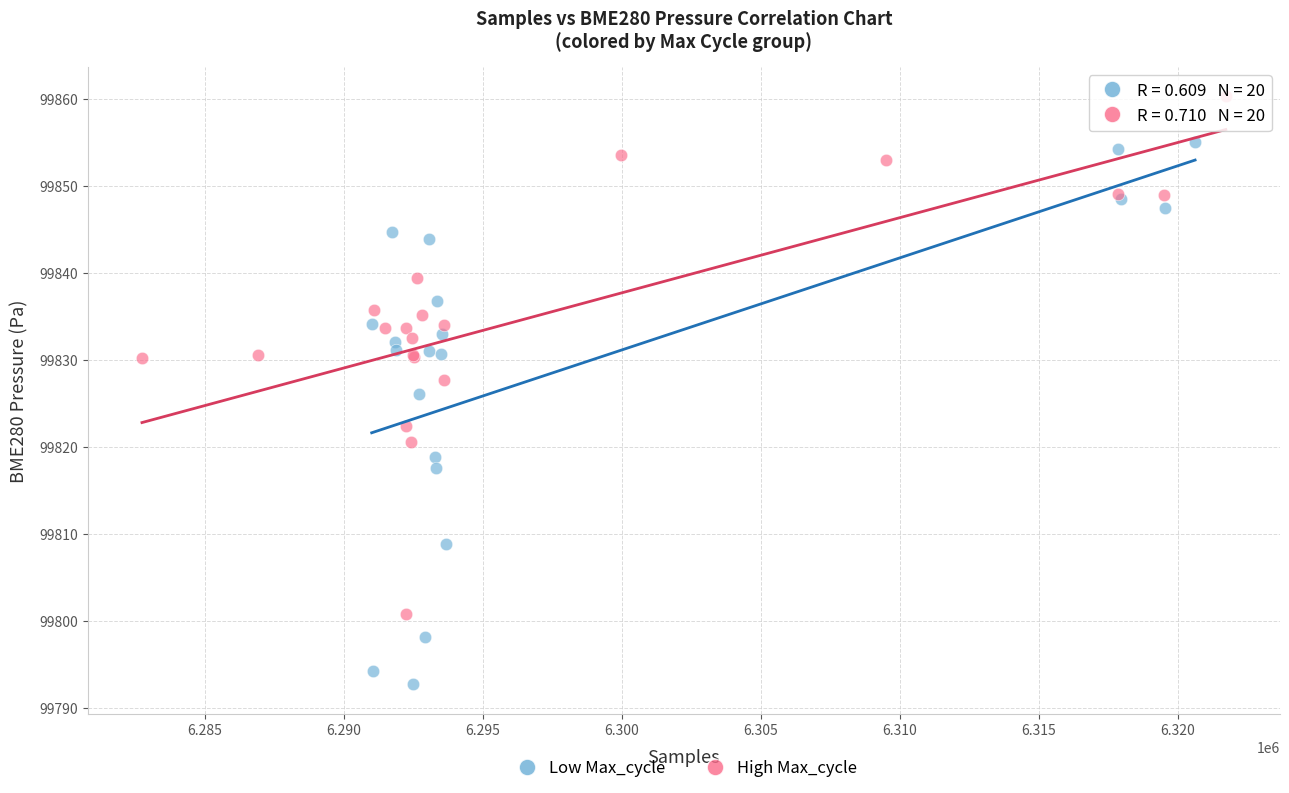

Which series has the largest Y range (max minus min)?

Low Max_cycle